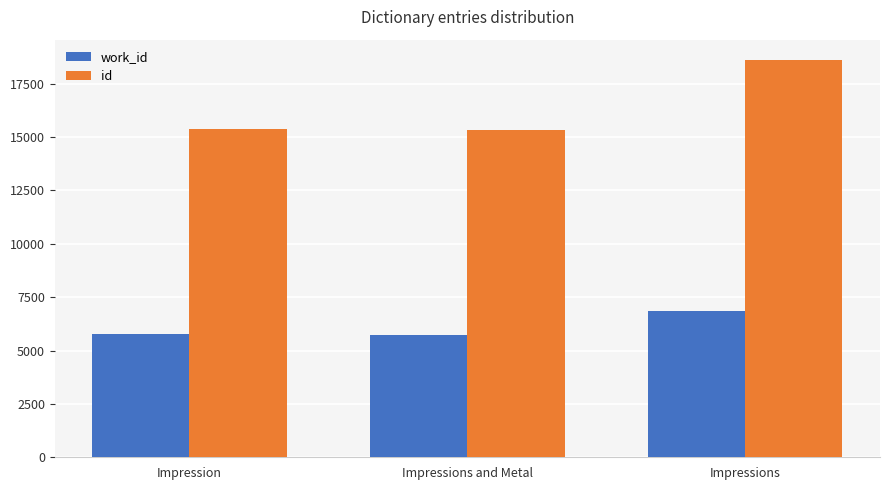

What position from the left is Impression?

1